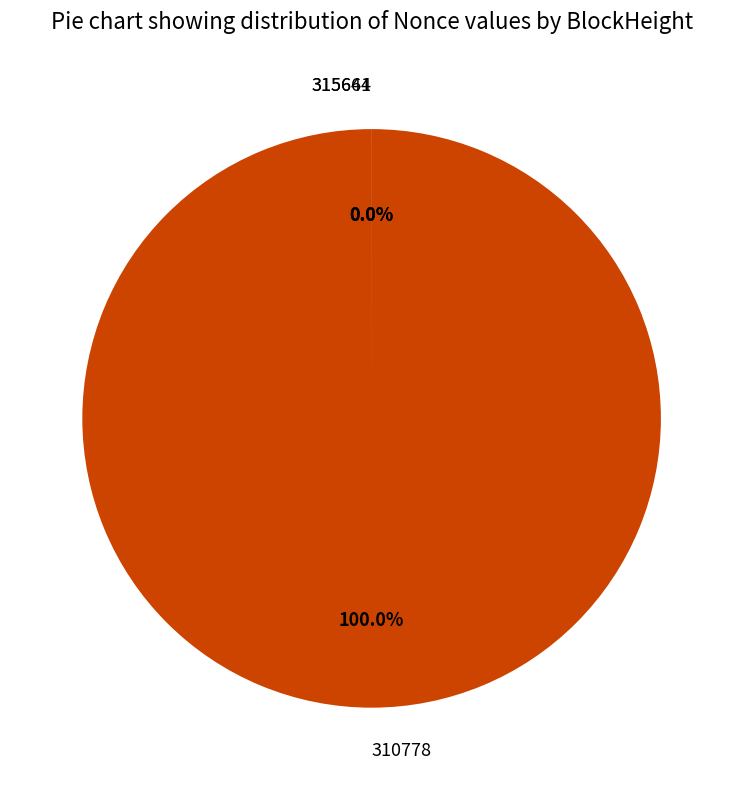

Is there any slice that represents more than half of the pie?

Yes